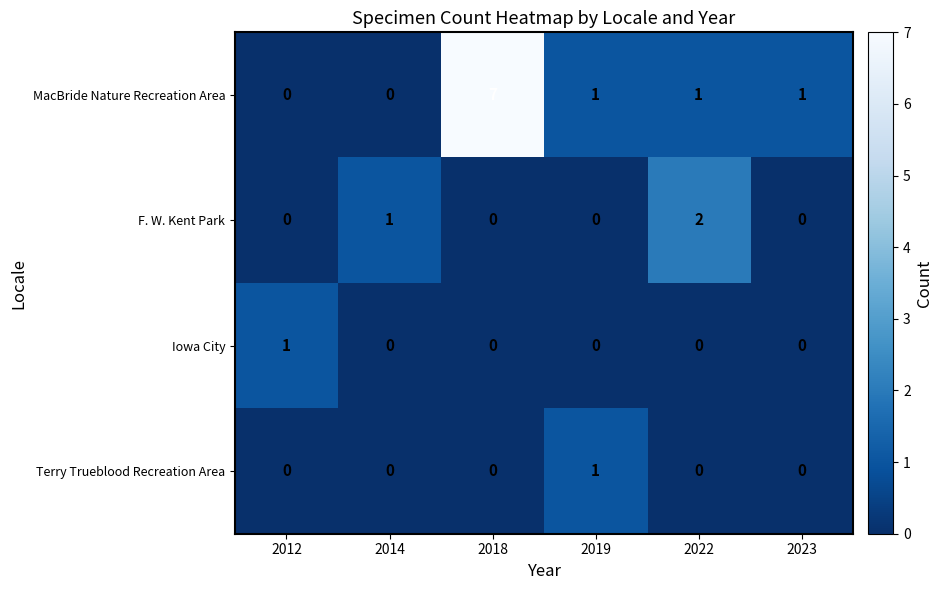

Reading left to right, extract all data points from this chart.

MacBride Nature Recreation Area: 0	0	7	1	1	1
F. W. Kent Park: 0	1	0	0	2	0
Iowa City: 1	0	0	0	0	0
Terry Trueblood Recreation Area: 0	0	0	1	0	0